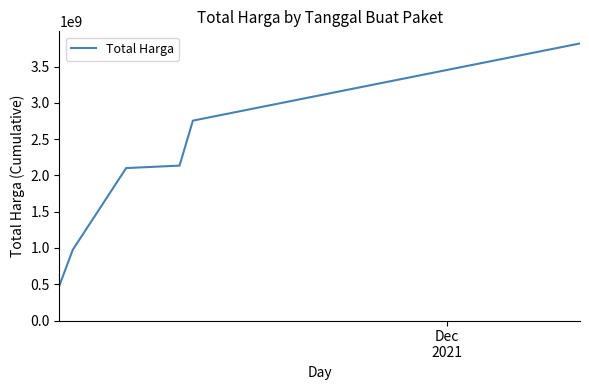

What is the difference between the second highest and minimum values?

2273329500